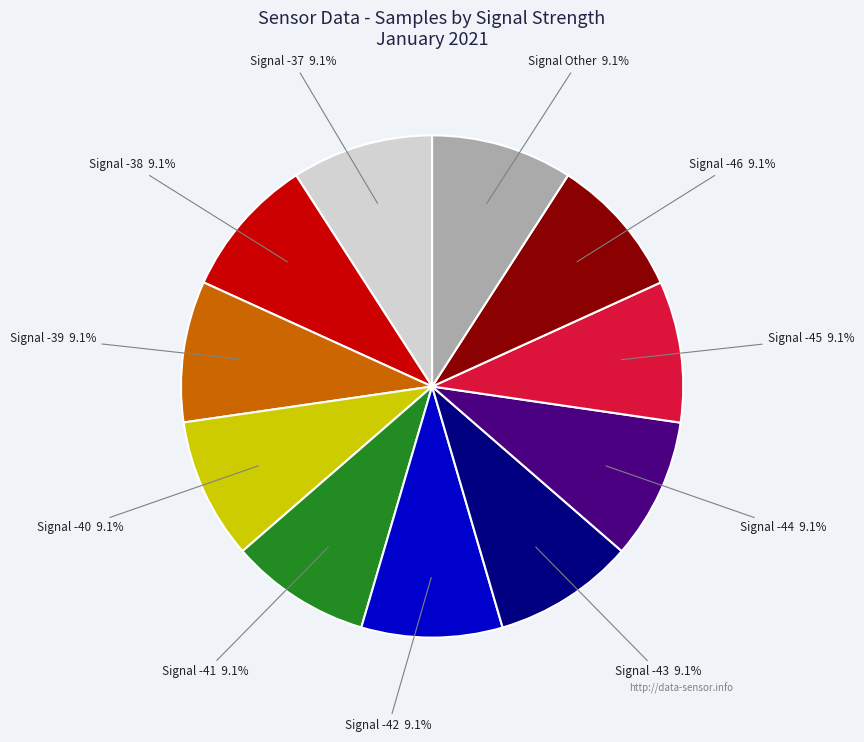

What portion of the pie excludes Signal Other?

90.9%